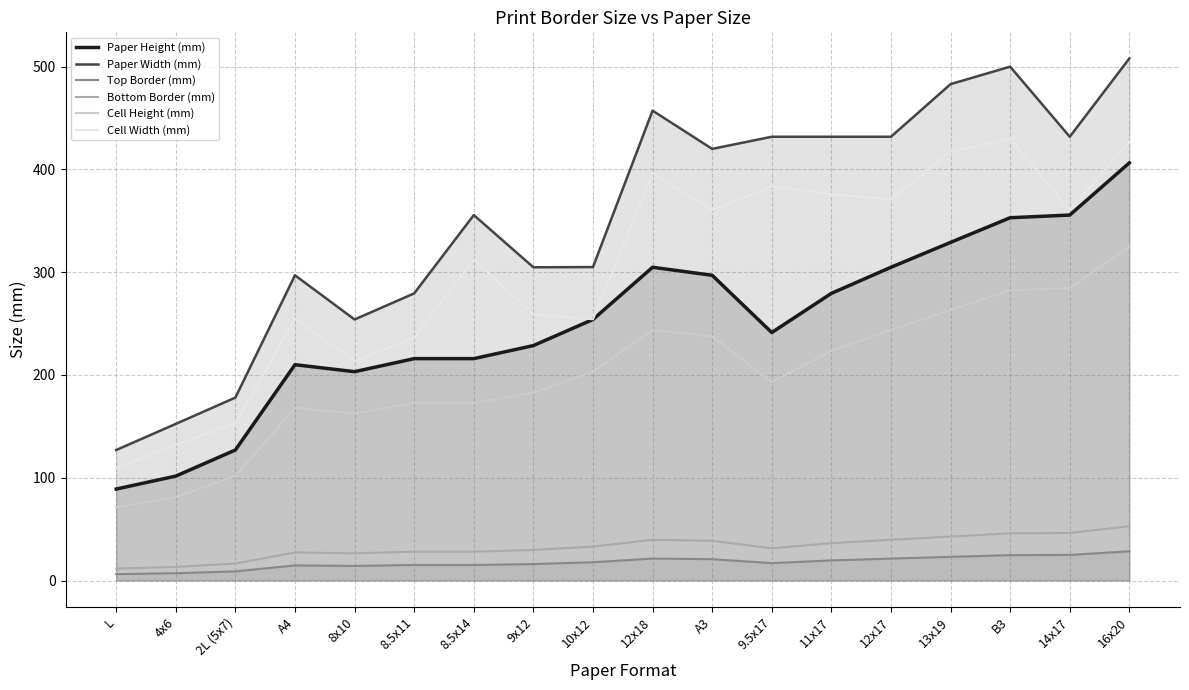

At which label does Top Border (mm) reach its minimum?

L